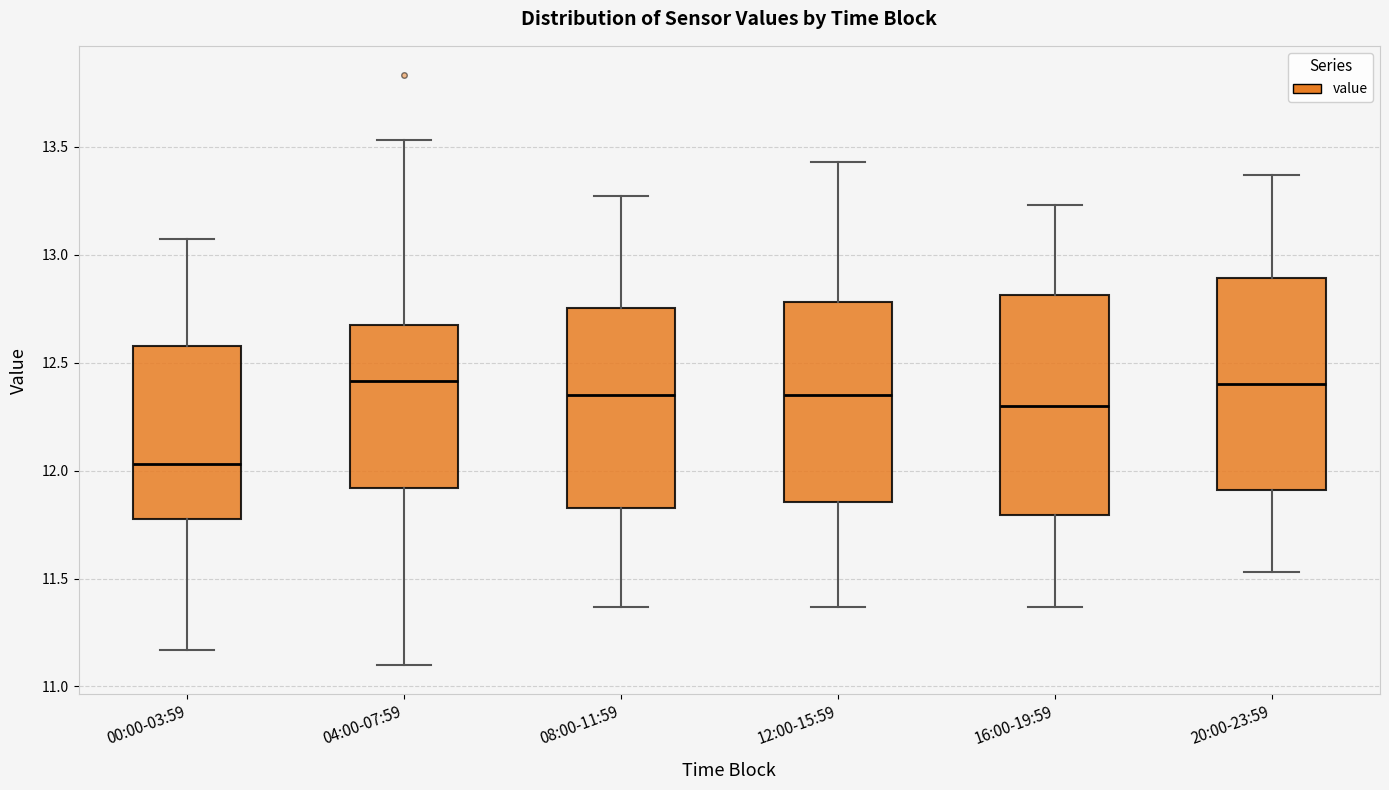

Where does the upper whisker of the box for 20:00-23:59 end on the y-axis? The values are not printed on the chart, so give them approximately, as read against the axis.

13.35